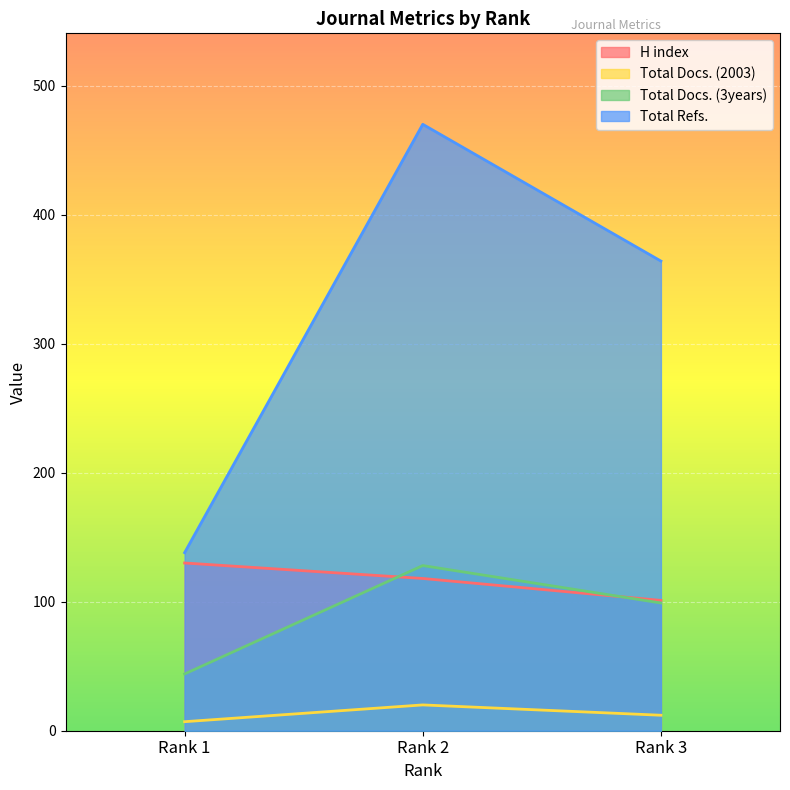

Rank the categories by Total Refs. value from lowest to highest.

Rank 1, Rank 3, Rank 2